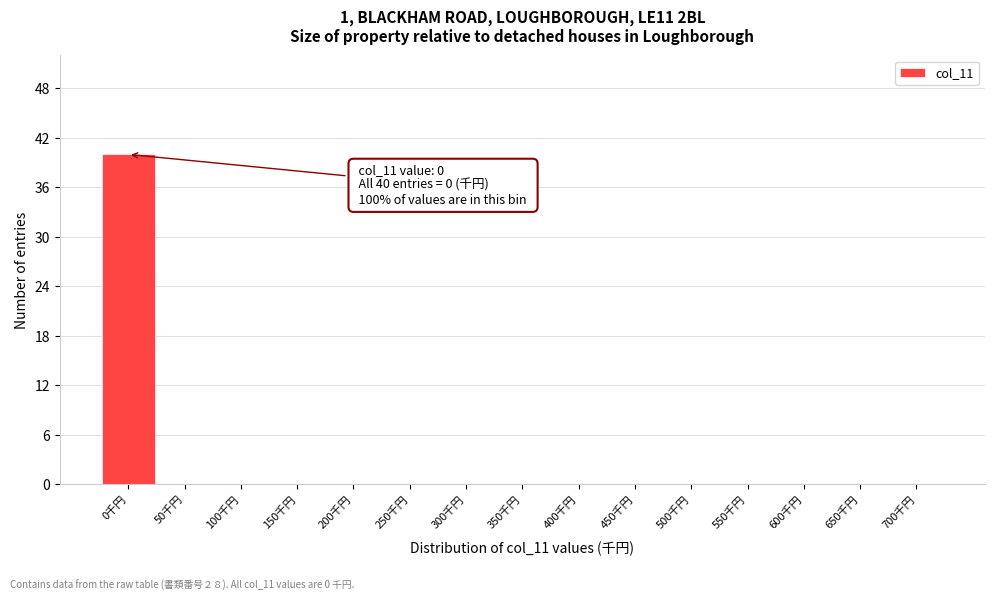

Reading left to right, extract all data points from this chart.

0千円=40	50千円=0	100千円=0	150千円=0	200千円=0	250千円=0	300千円=0	350千円=0	400千円=0	450千円=0	500千円=0	550千円=0	600千円=0	650千円=0	700千円=0